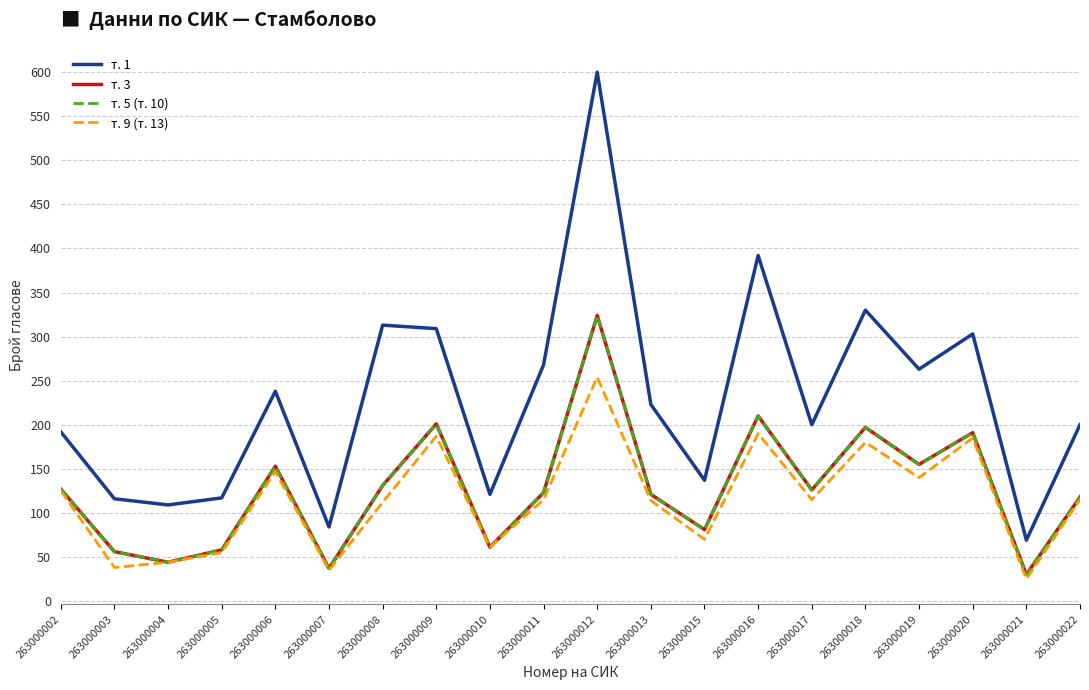

Does the chart display data point markers on the line(s)?

No